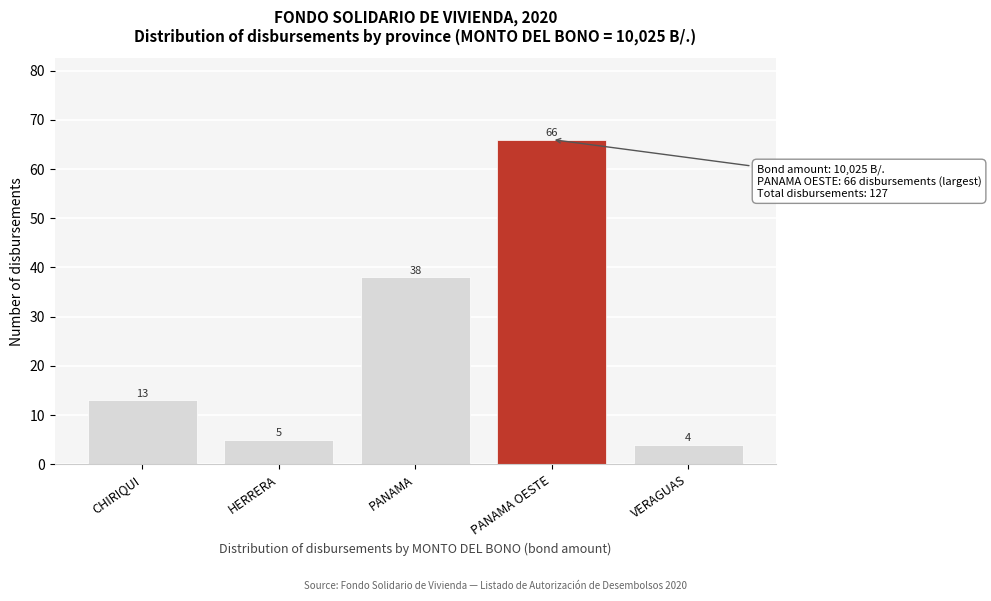

Reading left to right, what are all the values shown in this chart?

13	5	38	66	4